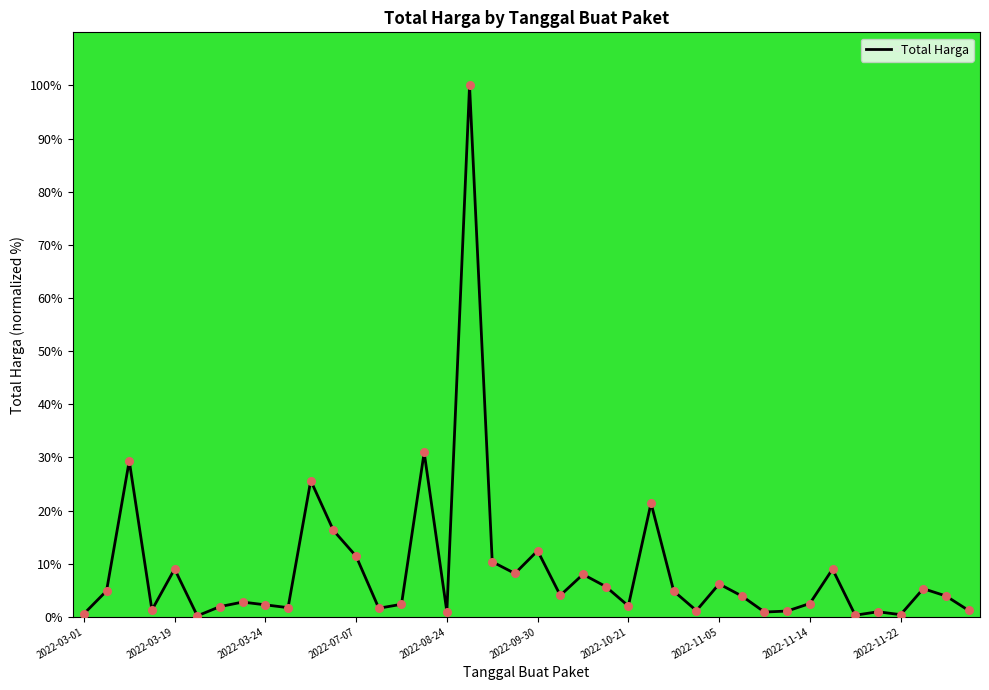

What is the difference between the maximum and minimum values?

99.8